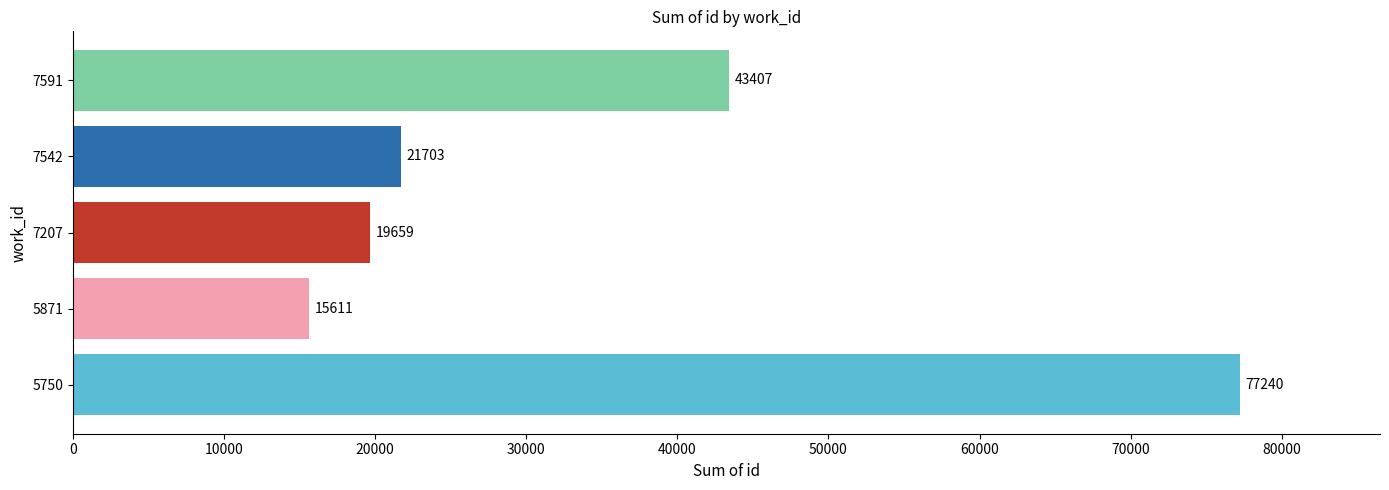

At which category does the chart reach its minimum across all series?

5871